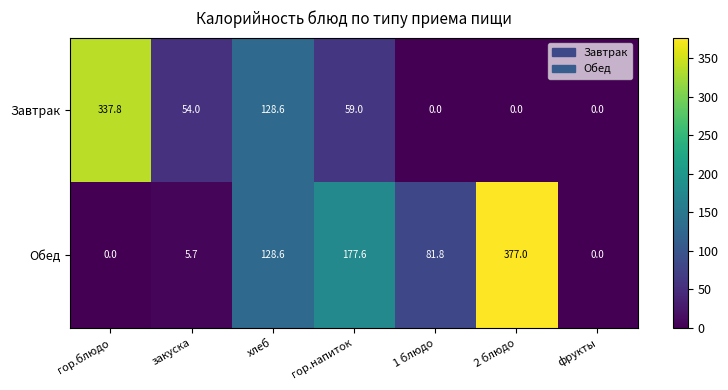

What is the difference between the Обед values at хлеб and 1 блюдо?

46.8